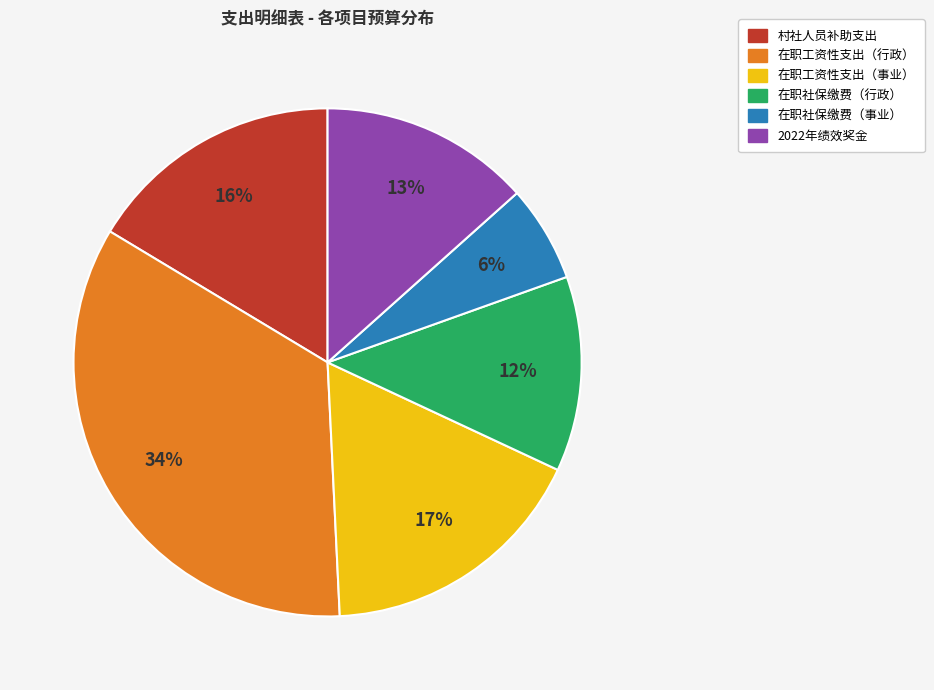

To the nearest percent, what portion does 在职社保缴费（行政） represent?

12%